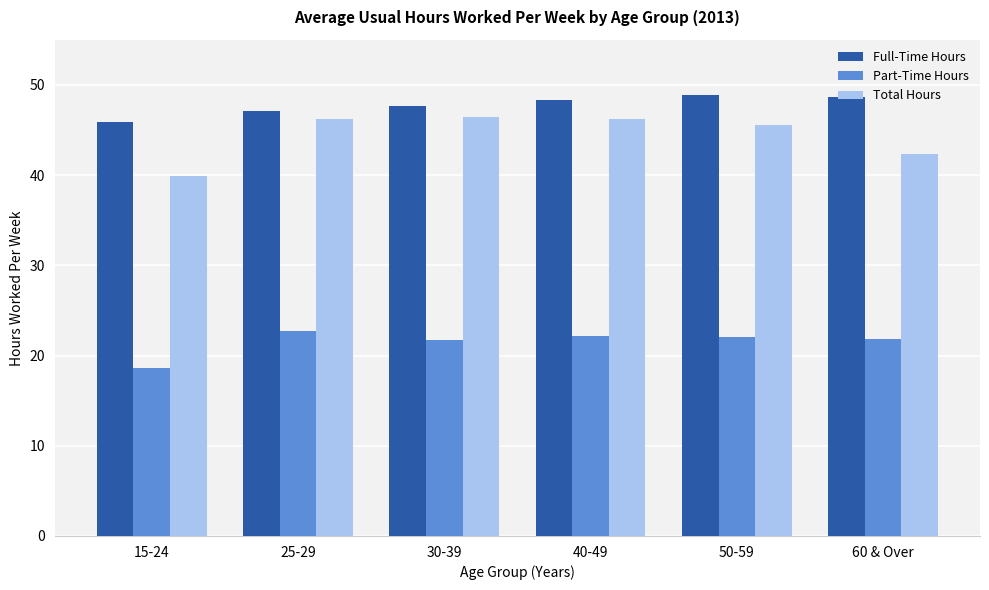

The value of Part-Time Hours at 30-39 is 21.7. True or false?

True